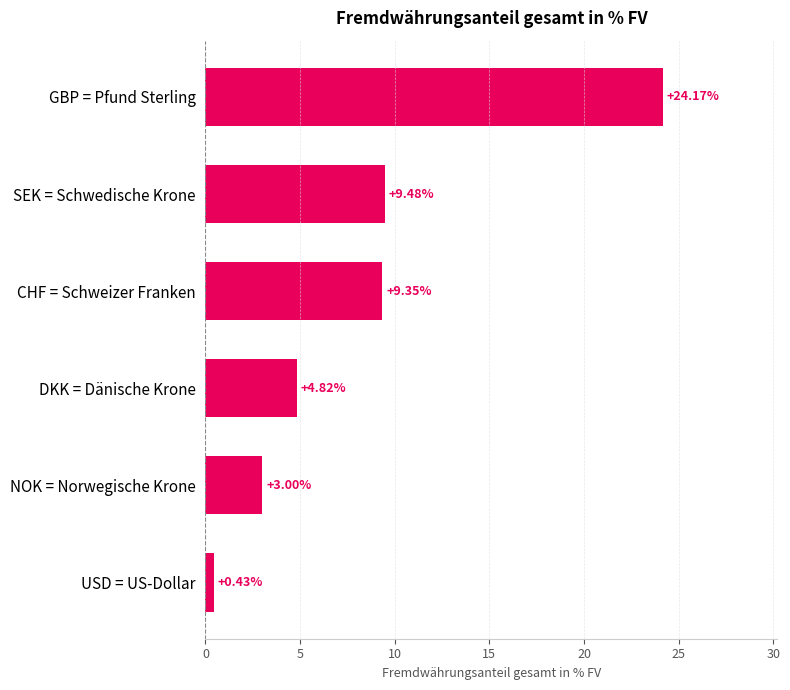

List the labels in order of value, largest first.

GBP = Pfund Sterling, SEK = Schwedische Krone, CHF = Schweizer Franken, DKK = Dänische Krone, NOK = Norwegische Krone, USD = US-Dollar